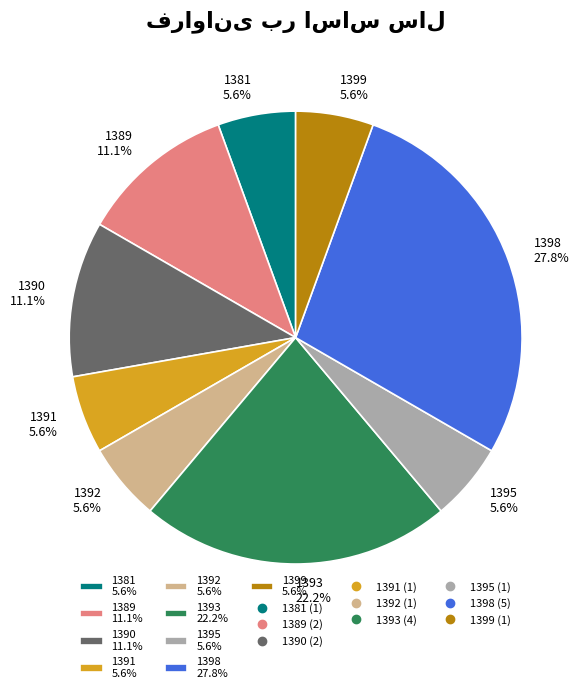

Is the sum of 1392 and 1389 greater than half?

No